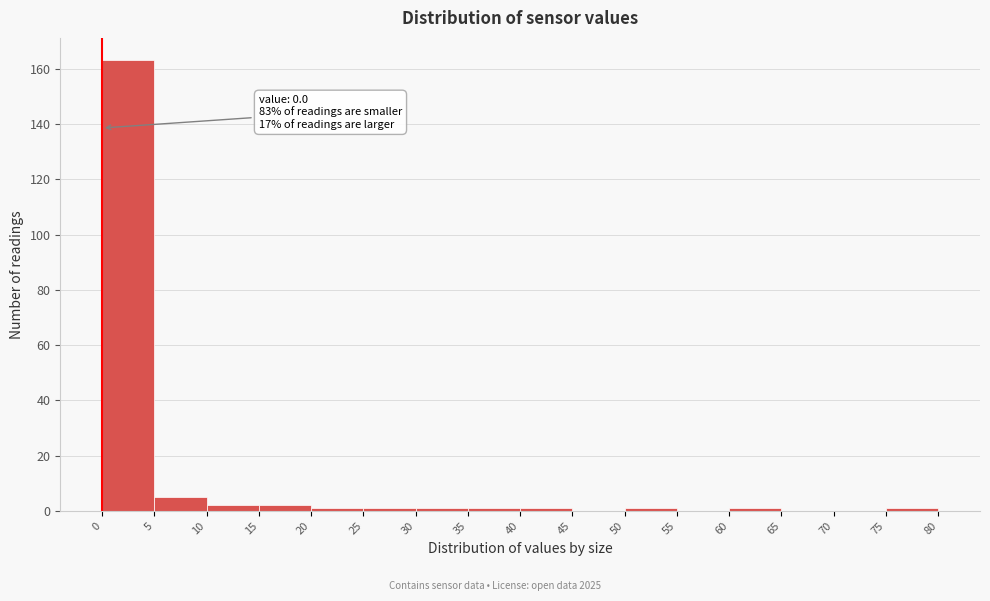

Which range on the x-axis has the tallest bar?

0 to 5